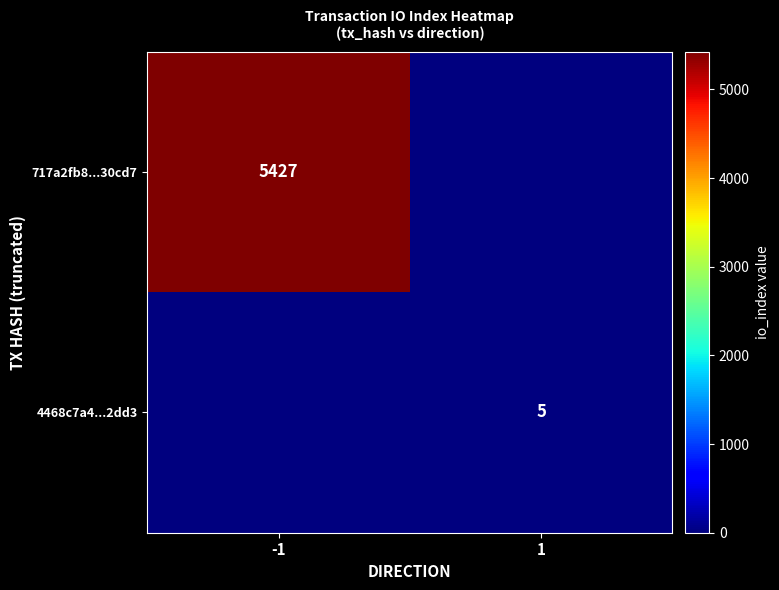

True or false: 4468c7a4...2dd3 has a value of 5 at 1.

True